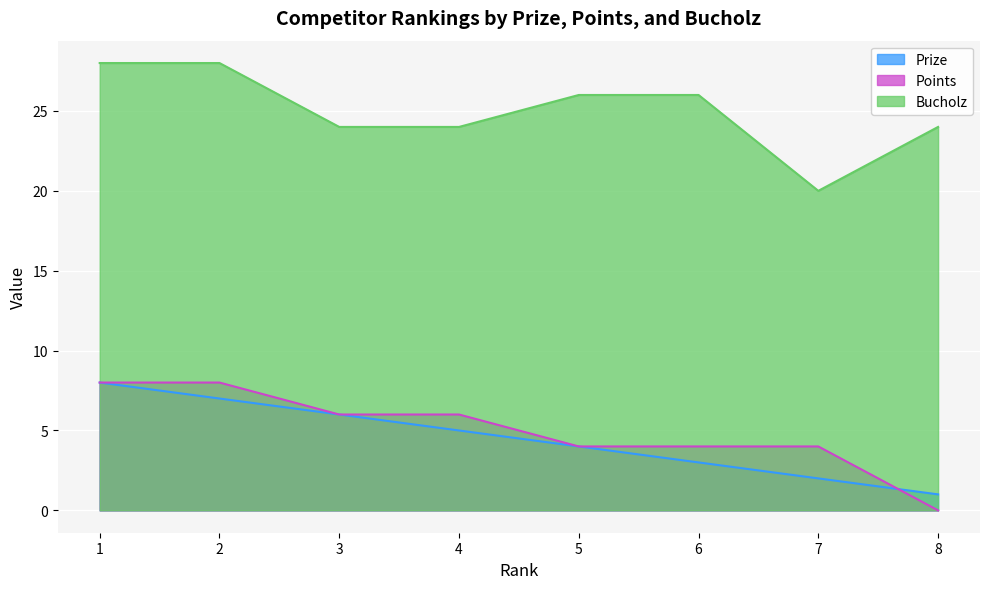

Between 4 and 6, which series saw the biggest shift?

Prize